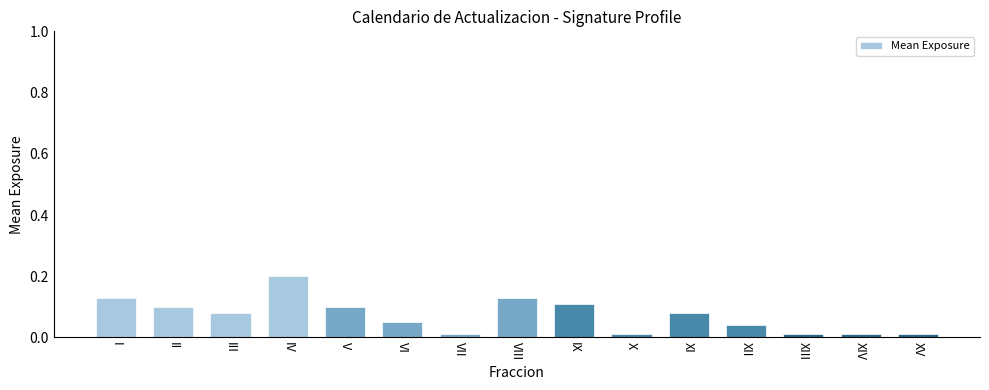

Which has a higher value, III or XIV?

III